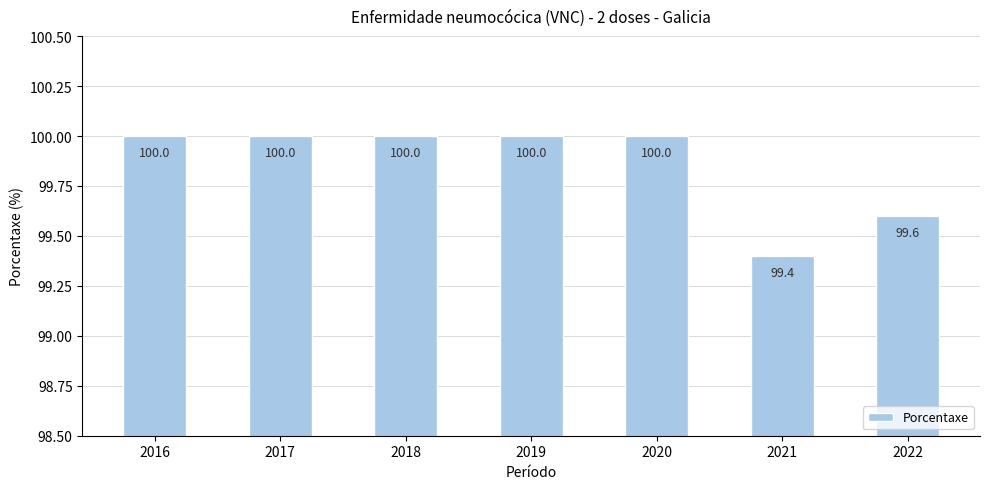

What is the smallest value displayed?

99.4